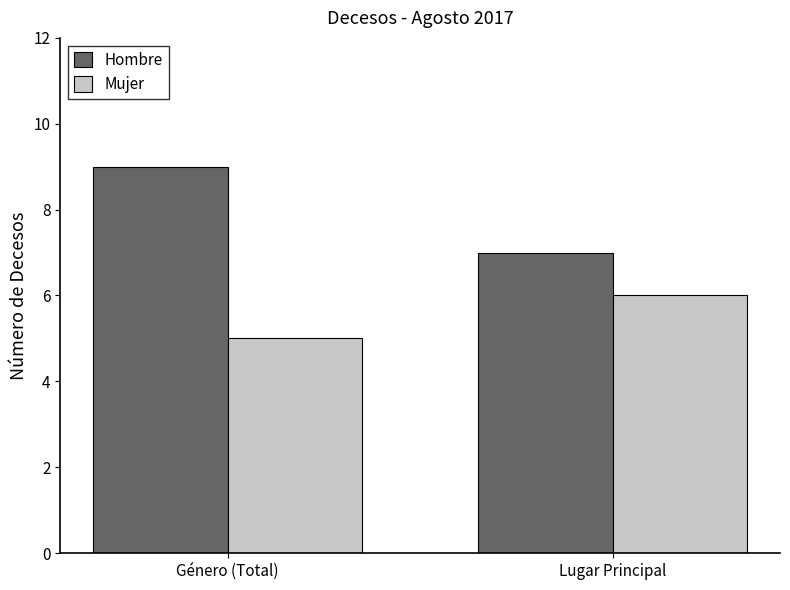

Reading left to right, extract all data points from this chart.

Hombre: 9	7
Mujer: 5	6